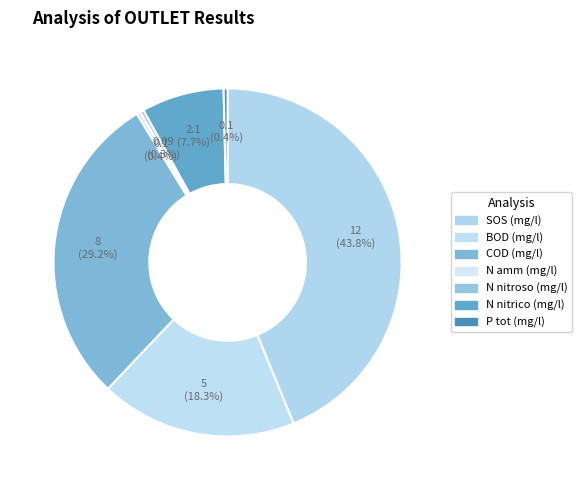

What percentage do N amm (mg/l) and COD (mg/l) together represent?

29.6%